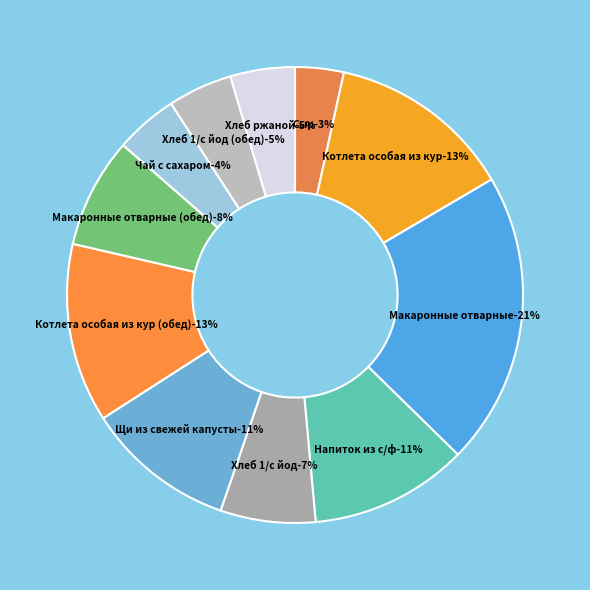

The Хлеб 1/с йод slice represents 2% of the pie. True or false?

False